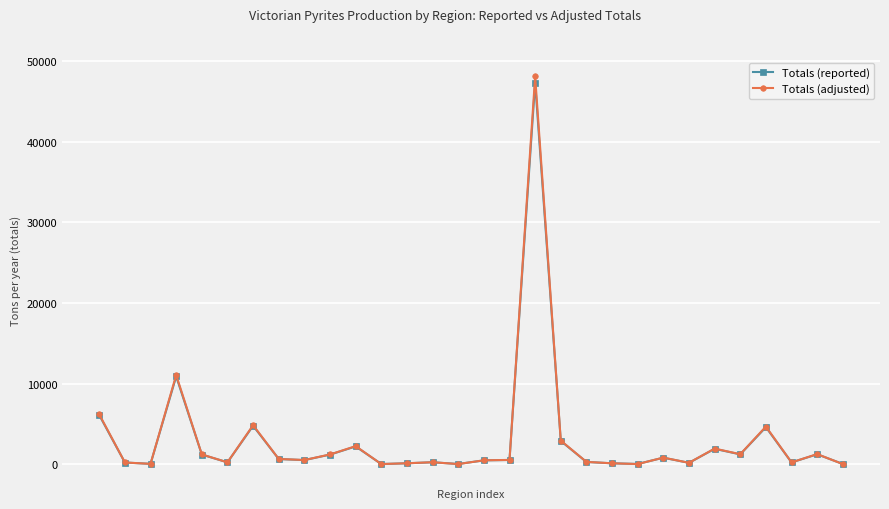

True or false: Totals (adjusted) has more than 2 interior local peaks.

True